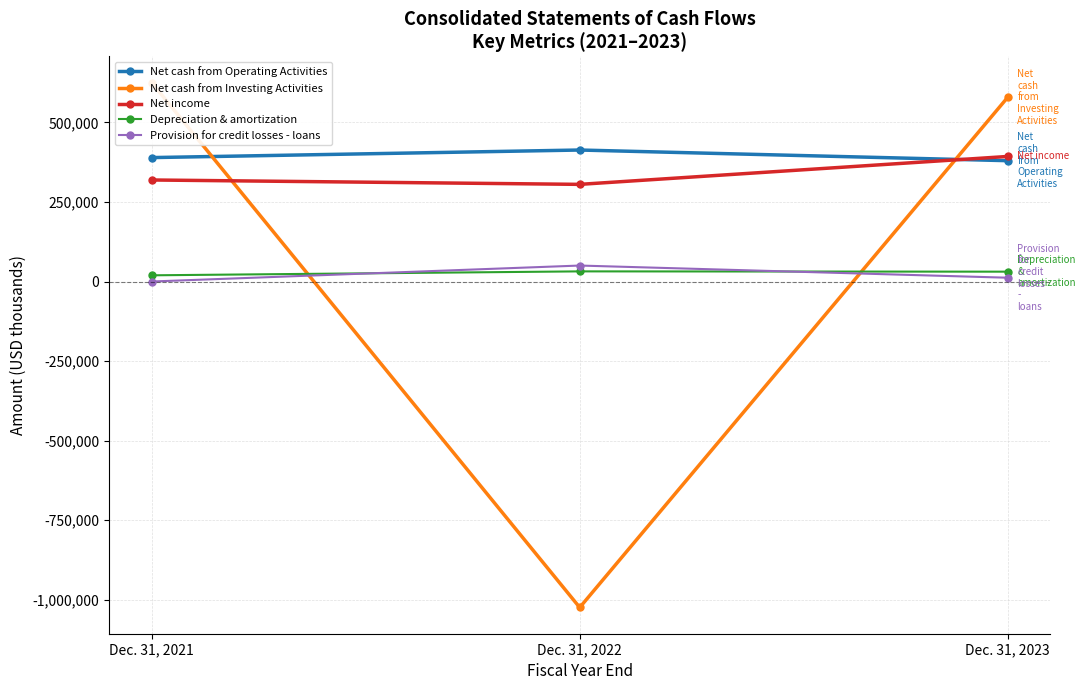

The value of Net cash from Investing Activities at Dec. 31, 2021 is 414337. True or false?

False